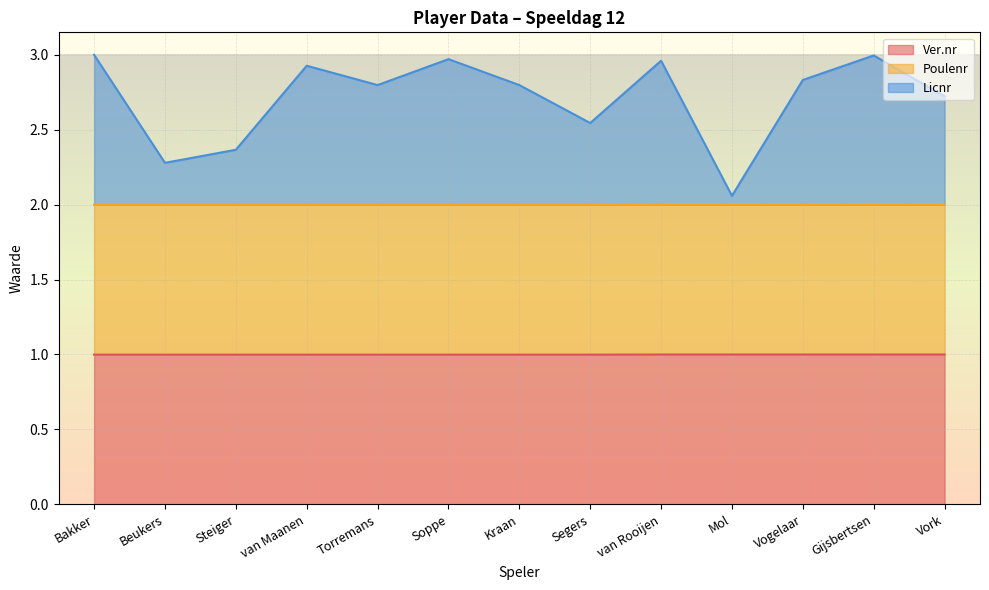

What is the average value of the Licnr series?

2.7